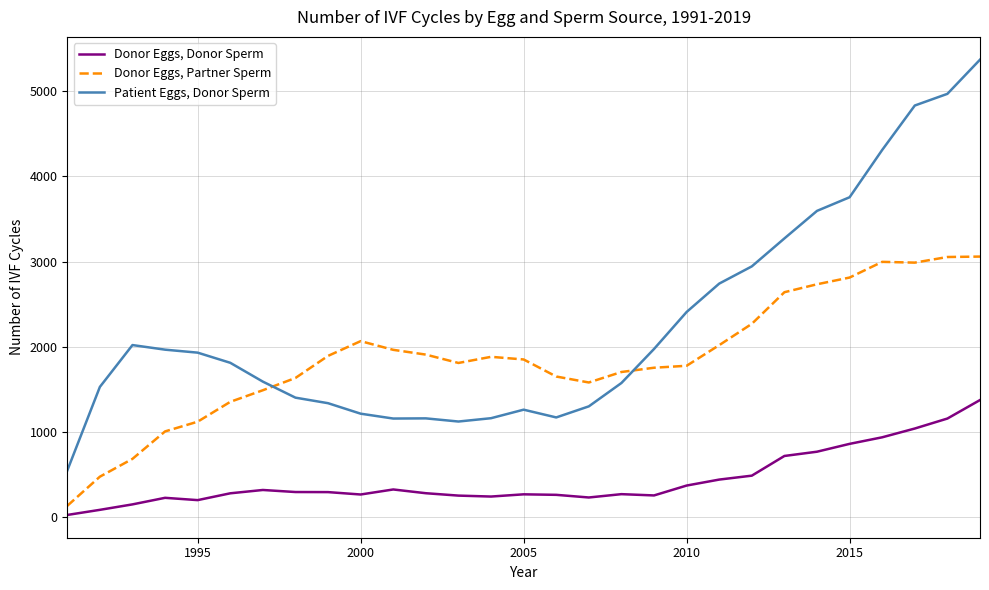

What is the difference between the maximum and minimum values in the Donor Eggs, Partner Sperm series?

2924